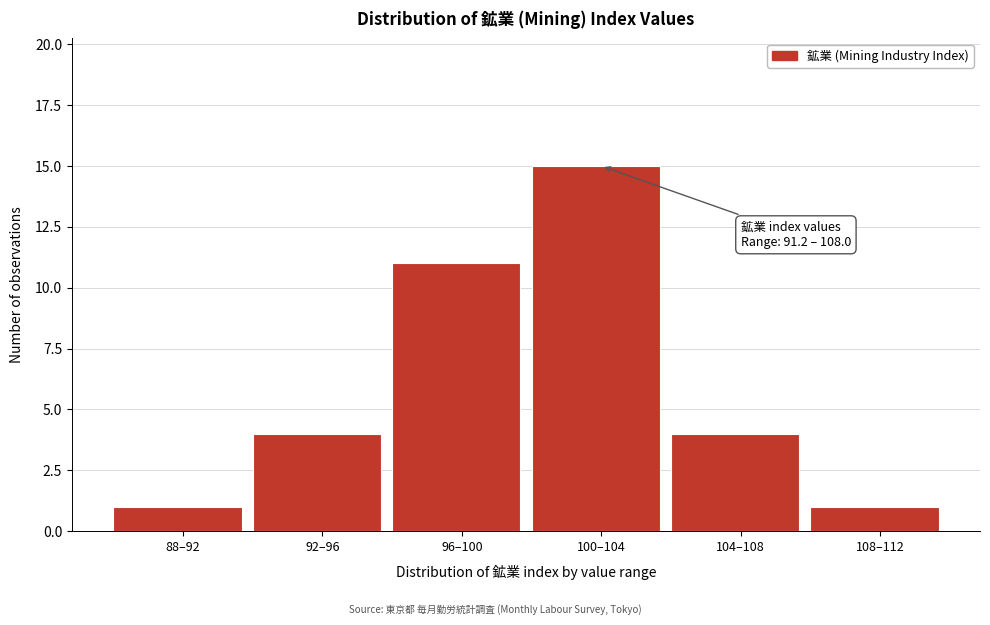

Reading left to right, transcribe all the data shown in this chart.

1	4	11	15	4	1